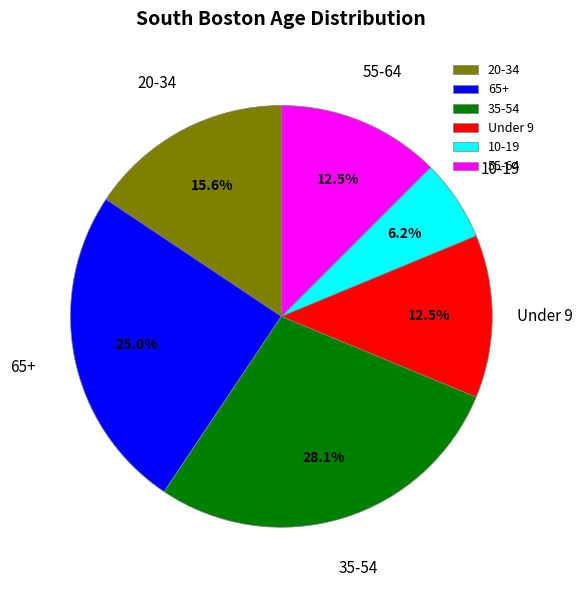

Which category has the smallest portion of the pie?

10-19